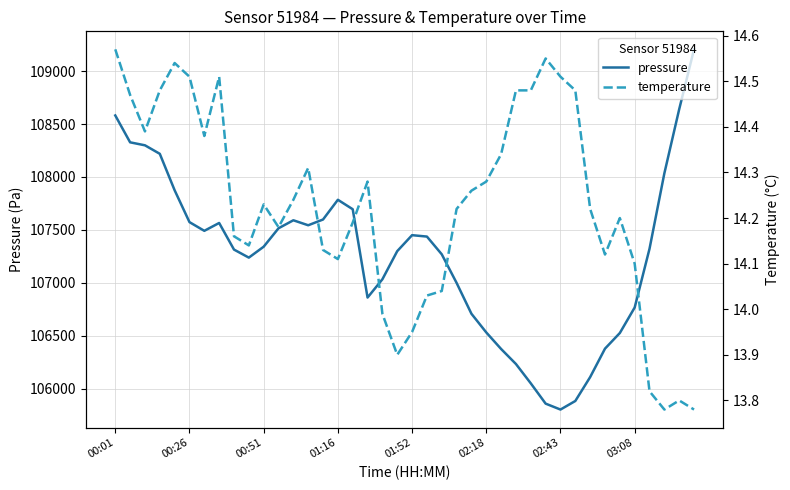

What is the average value of the temperature series?

14.2